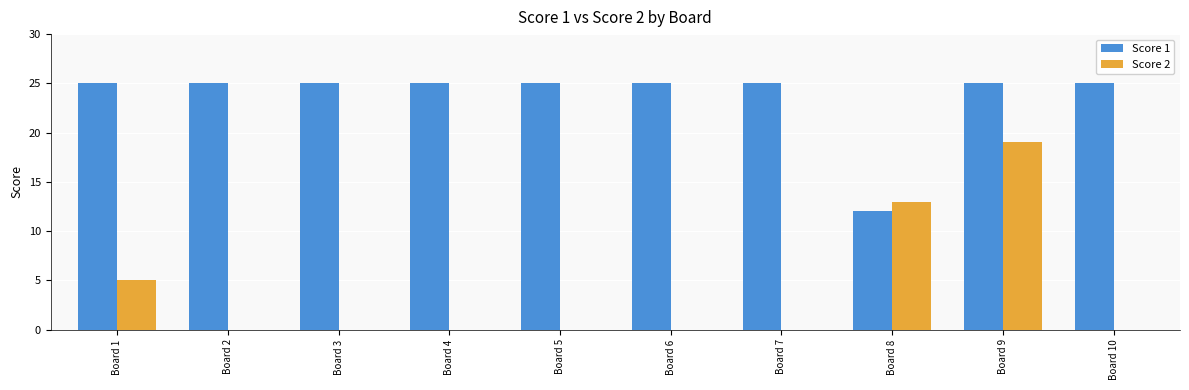

What is the sum of all Score 2 values?

37